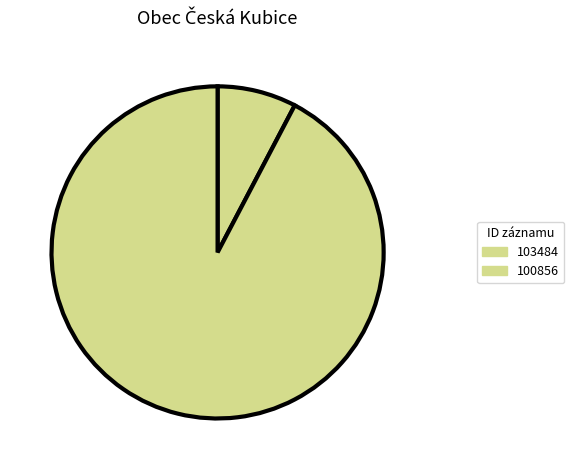

Combined, what portion of the pie is 100856 and 103484?

100.0%